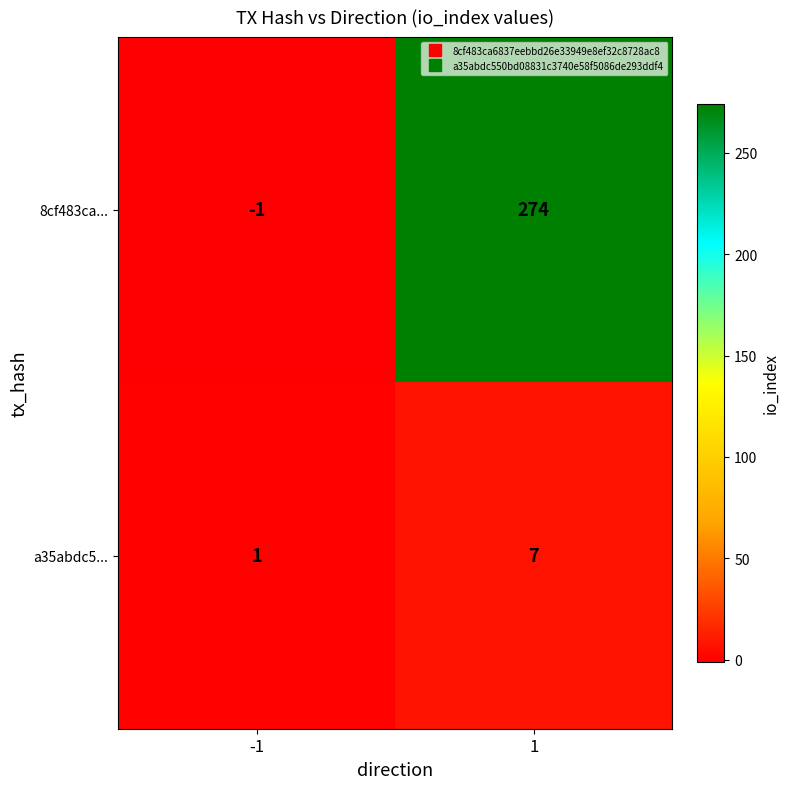

Between -1 and 1, which series saw the biggest shift?

8cf483ca...